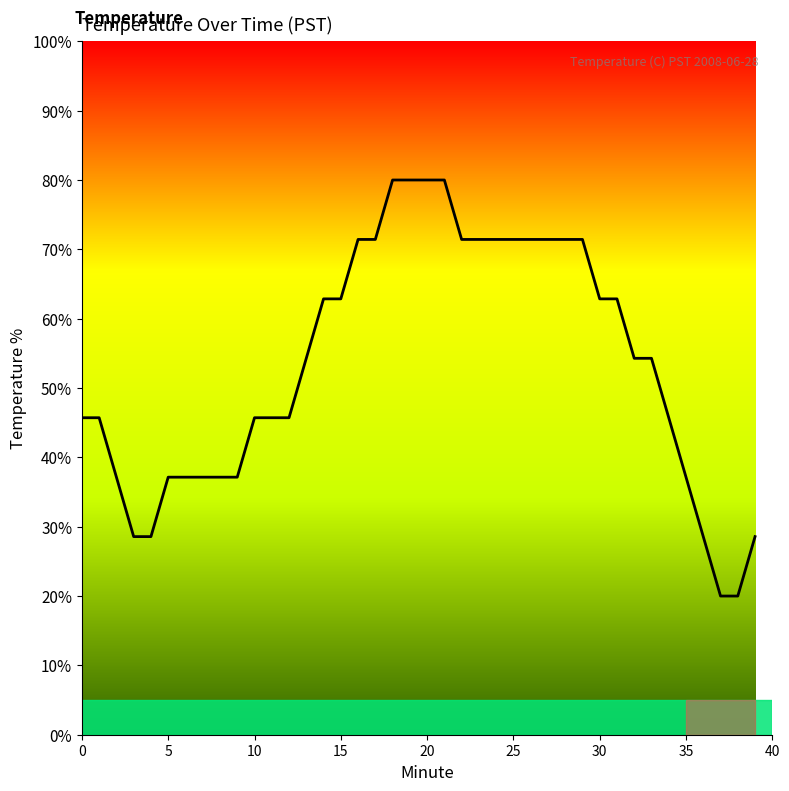

What is the smallest value displayed?

20.0